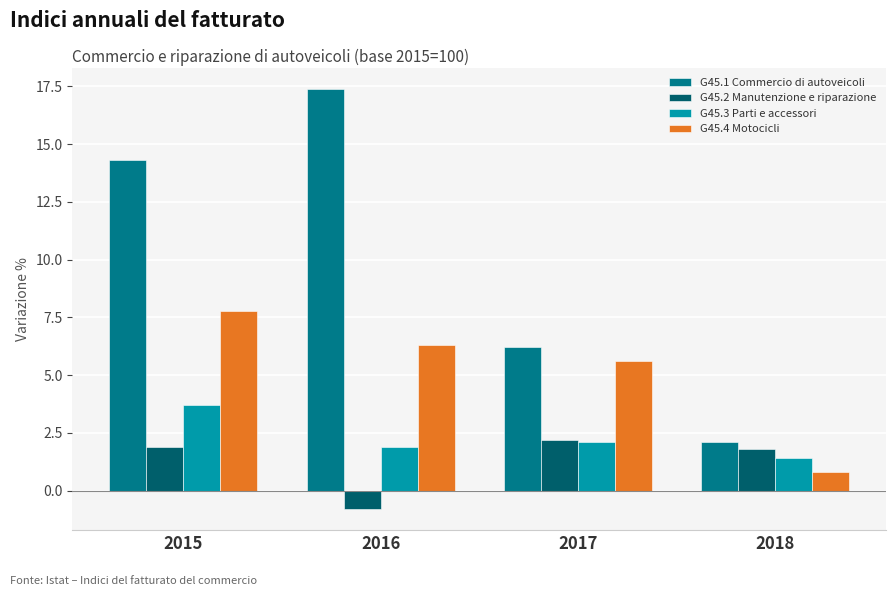

How many data points in G45.1 Commercio di autoveicoli are less than 14?

2